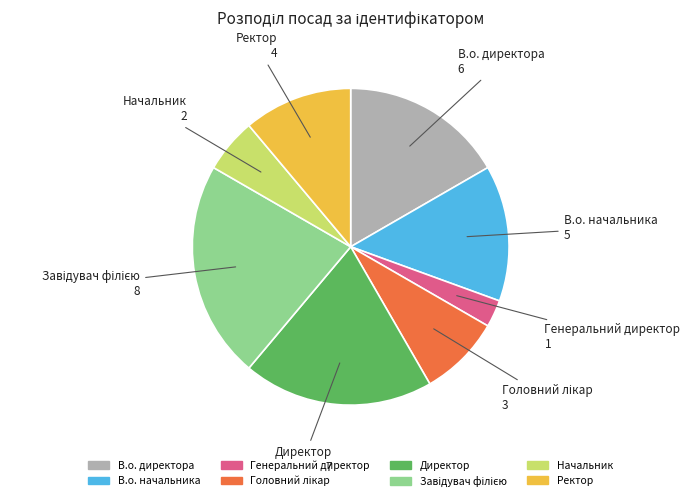

Does Директор account for over 50% of the chart?

No